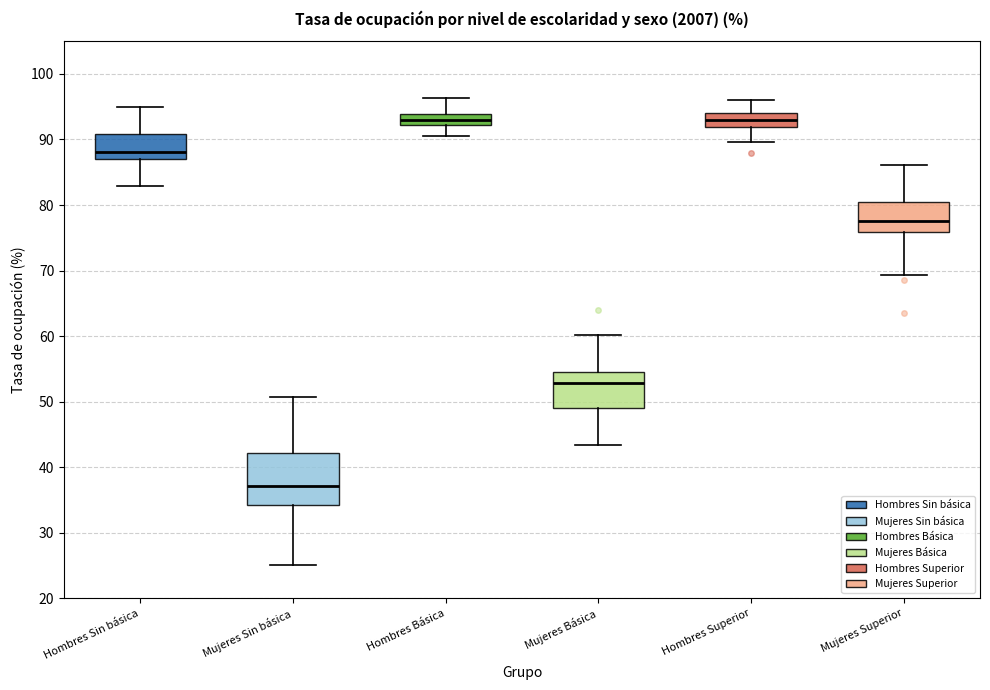

Where does the median line of the box for Hombres Básica sit on the y-axis? The values are not printed on the chart, so give them approximately, as read against the axis.

93